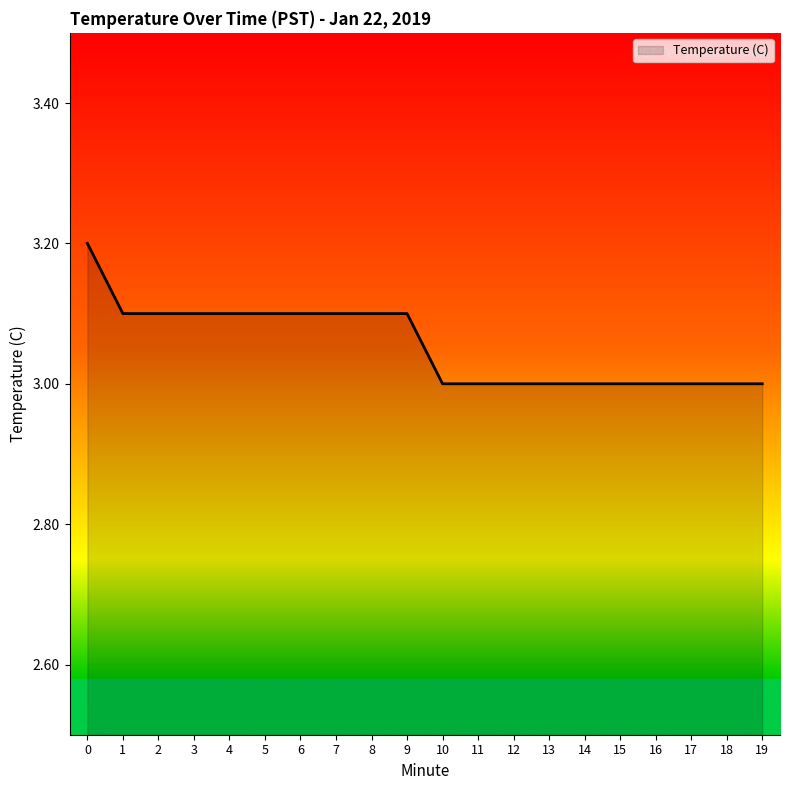

What is the minimum value shown in the chart?

3.0